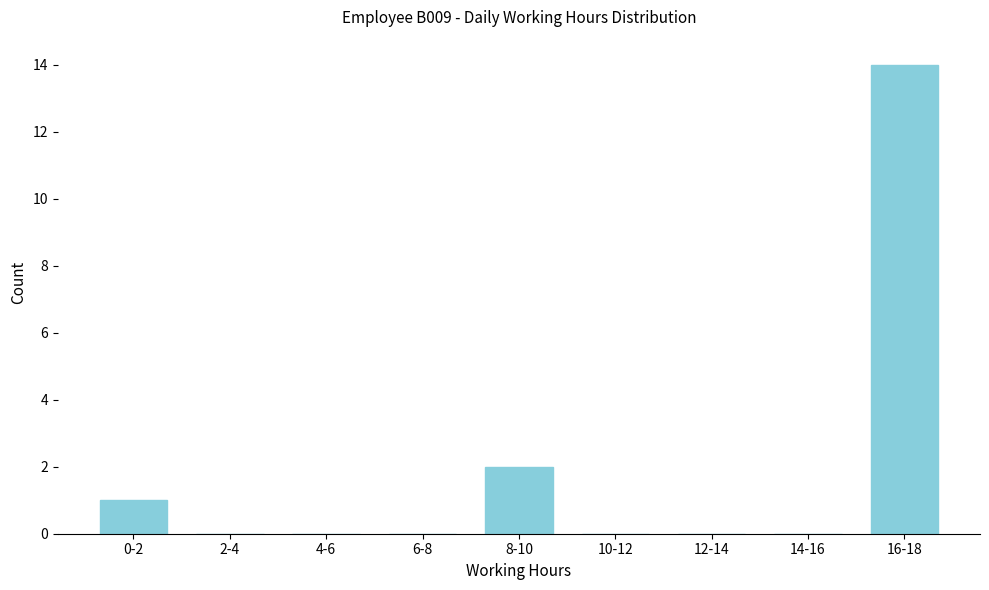

Reading left to right, extract all data points from this chart.

0-2=1	2-4=0	4-6=0	6-8=0	8-10=2	10-12=0	12-14=0	14-16=0	16-18=14